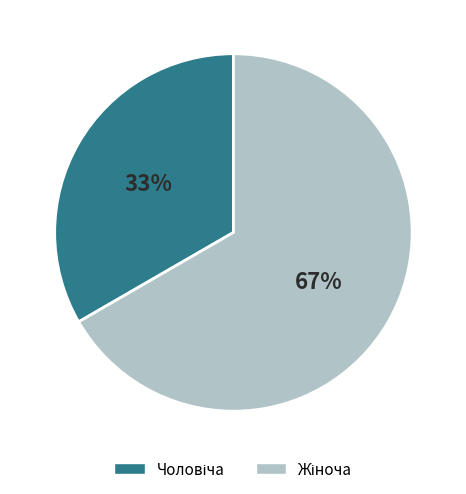

To the nearest percent, what is the average slice percentage?

50%